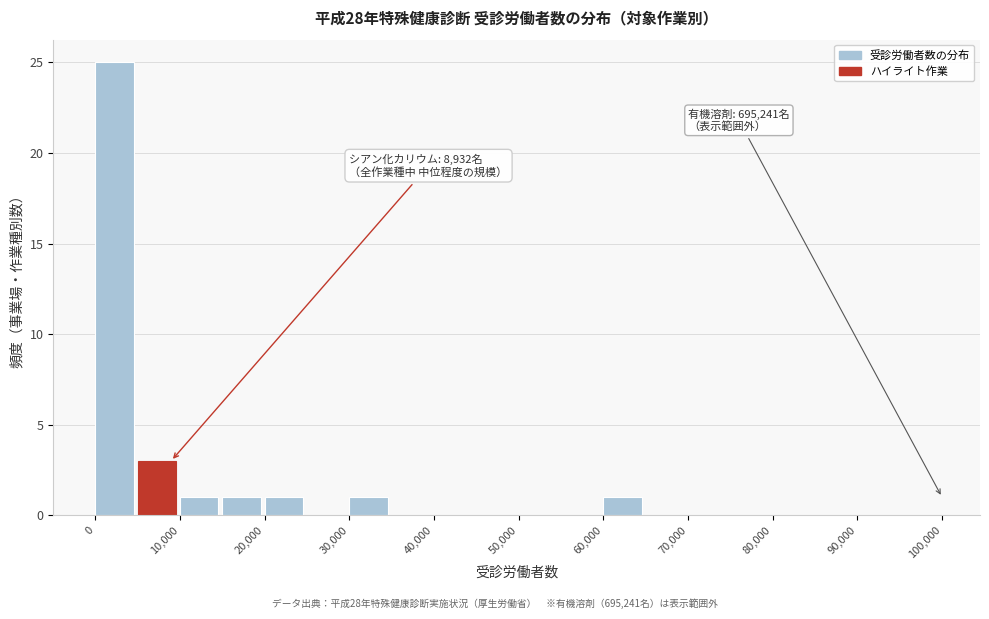

Over which range of the x-axis is the bar tallest?

0 to 5000